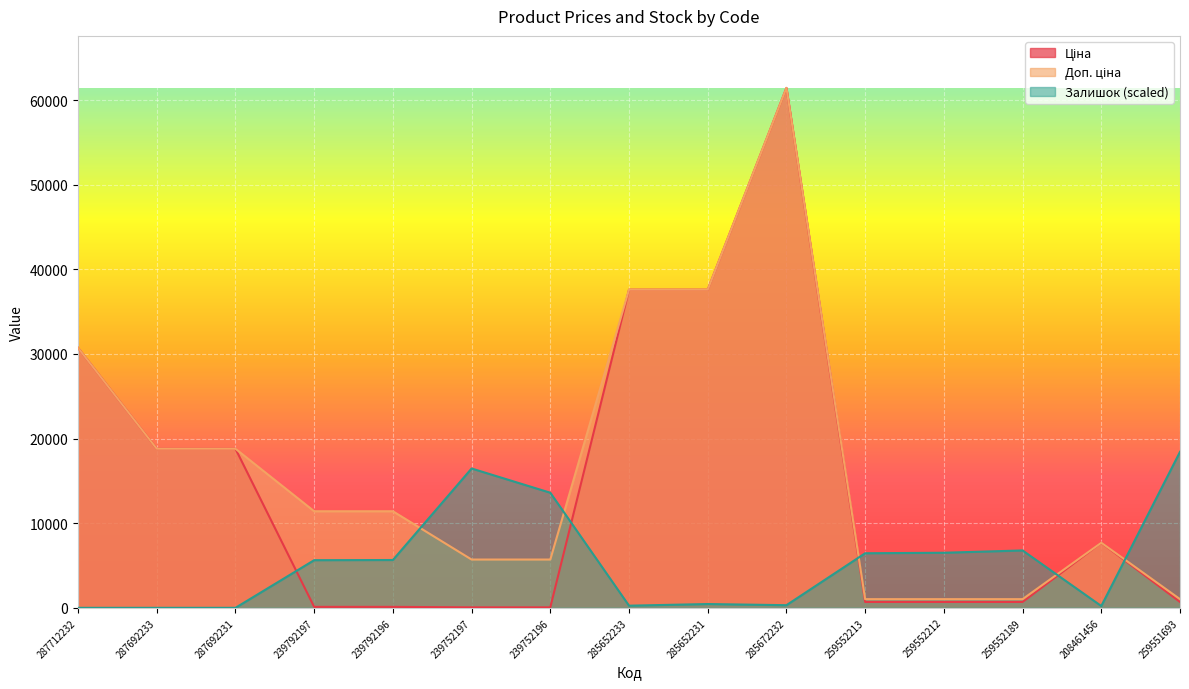

Where is Доп. ціна nearest to the value 31229?

287712232